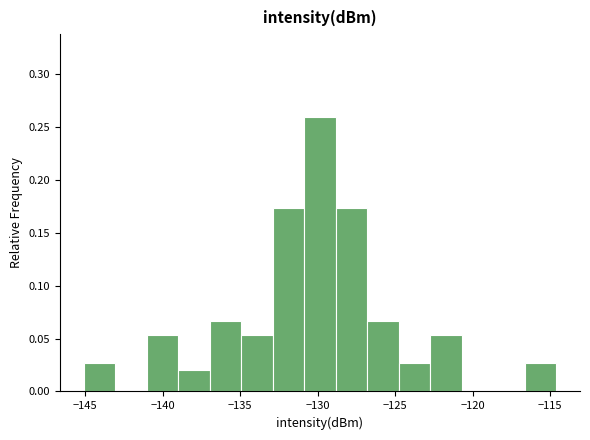

What is the height of the bar covering -133.0 to -131.0 on the x-axis? Neither the bar edges nor the heights are printed on the chart, so give them approximately, as read against the axes.

0.175